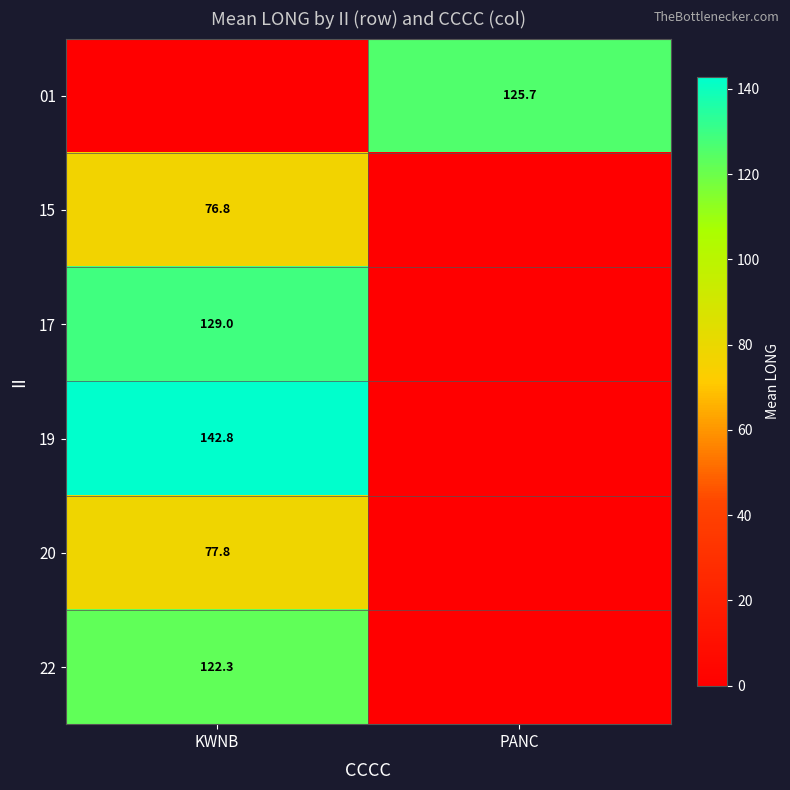

True or false: 22 has a value of 210.7 at KWNB.

False